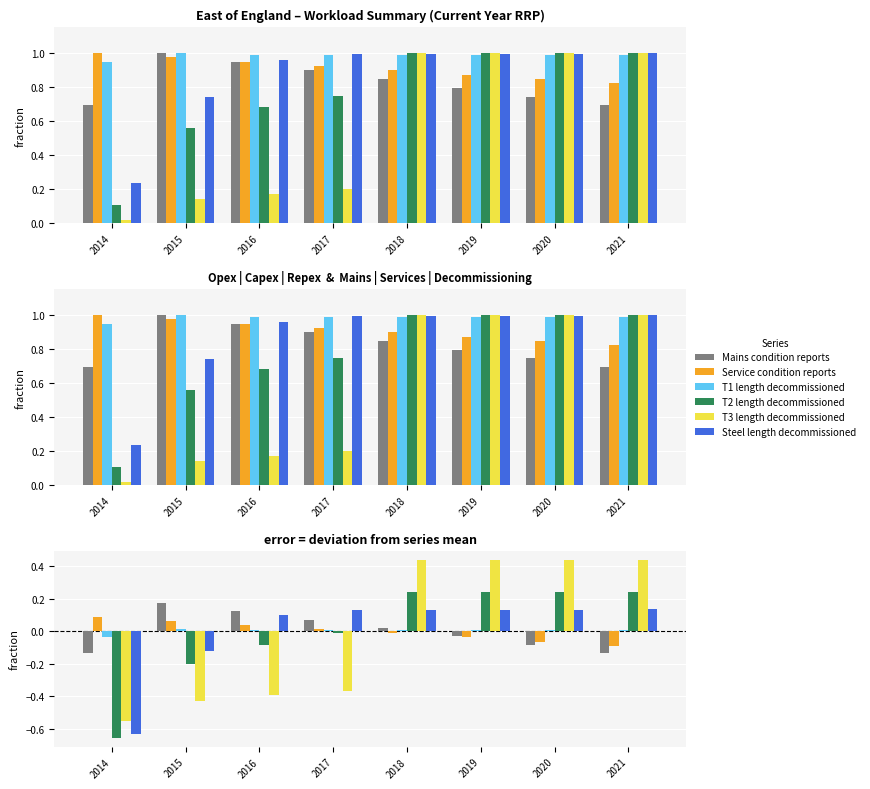

What are all the series names shown in the legend?

Mains condition reports, Service condition reports, T1 length decommissioned, T2 length decommissioned, T3 length decommissioned, Steel length decommissioned